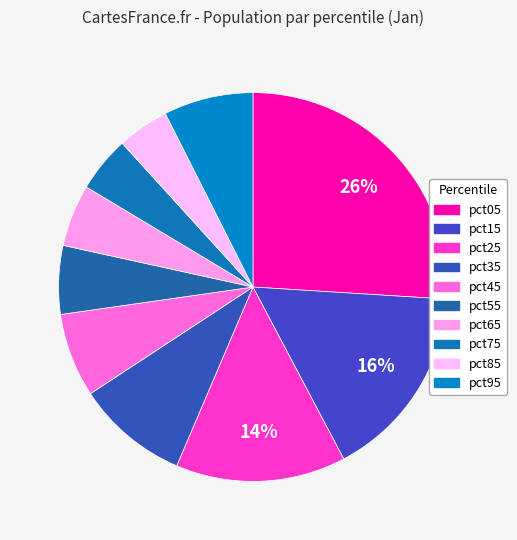

How many slices are in this pie chart?

10